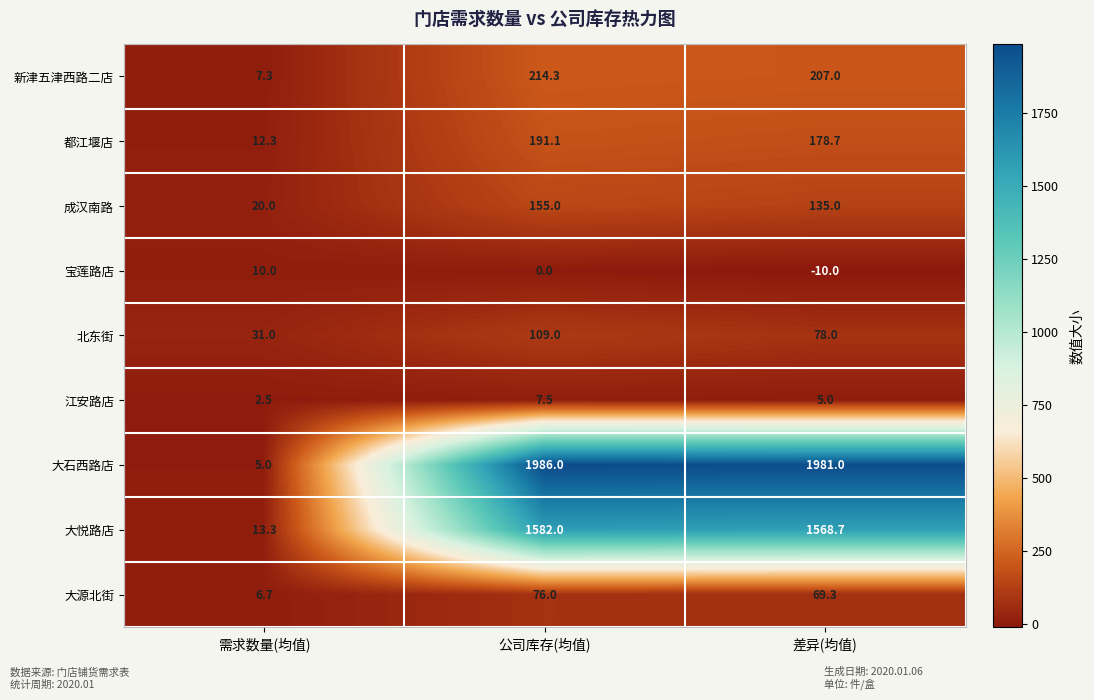

What is the sum of the 江安路店 values at 差异(均值) and 公司库存(均值)?

12.5